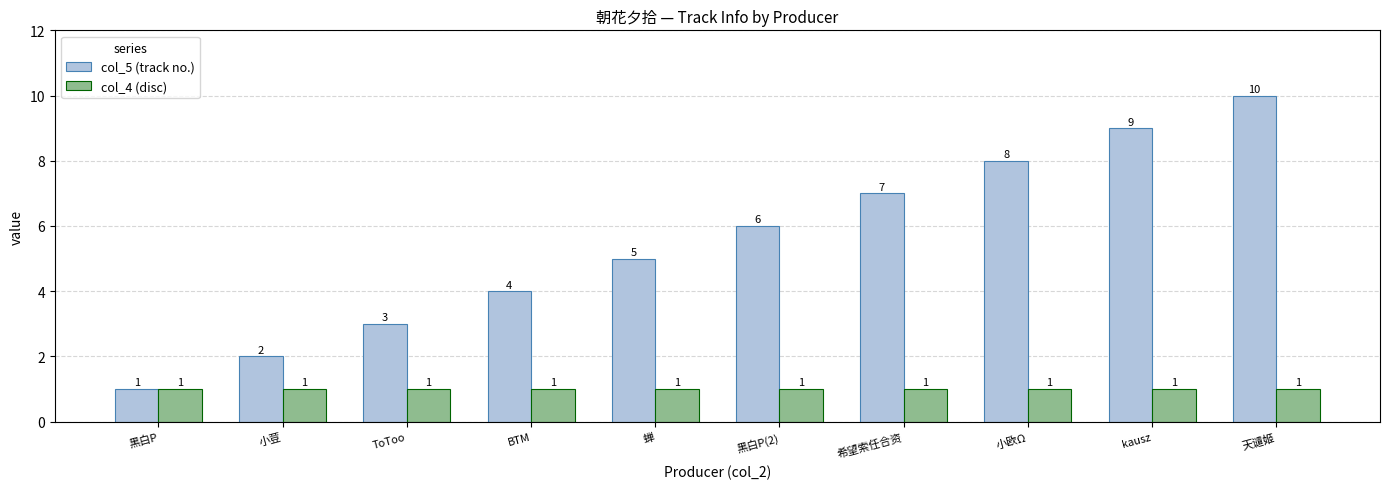

Reading left to right, what are all the values shown in this chart?

col_5 (track no.): 黑白P=1	小荳=2	ToToo=3	BTM=4	蝉=5	黑白P(2)=6	希望索任合资=7	小欧Ω=8	kausz=9	天谴姬=10
col_4 (disc): 黑白P=1	小荳=1	ToToo=1	BTM=1	蝉=1	黑白P(2)=1	希望索任合资=1	小欧Ω=1	kausz=1	天谴姬=1